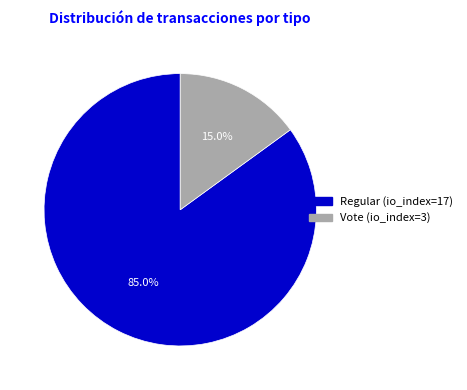

Which category has the biggest portion of the pie?

Regular (io_index=17)